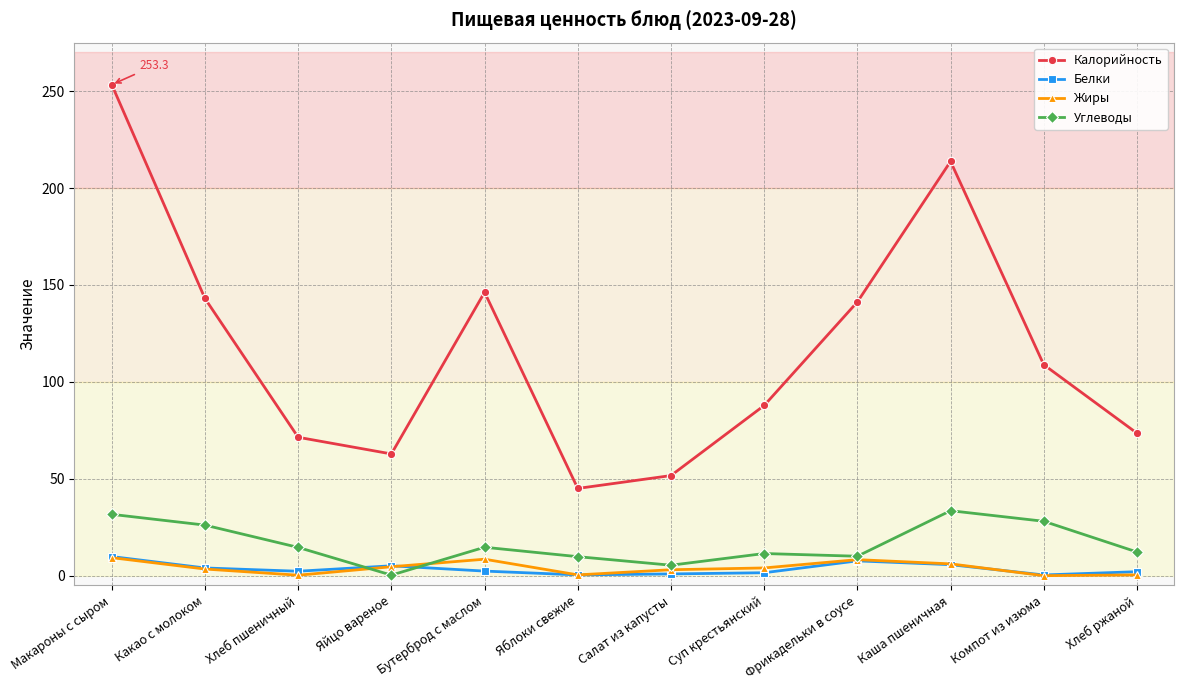

What is the difference between the second highest and minimum values in the Белки series?

7.3